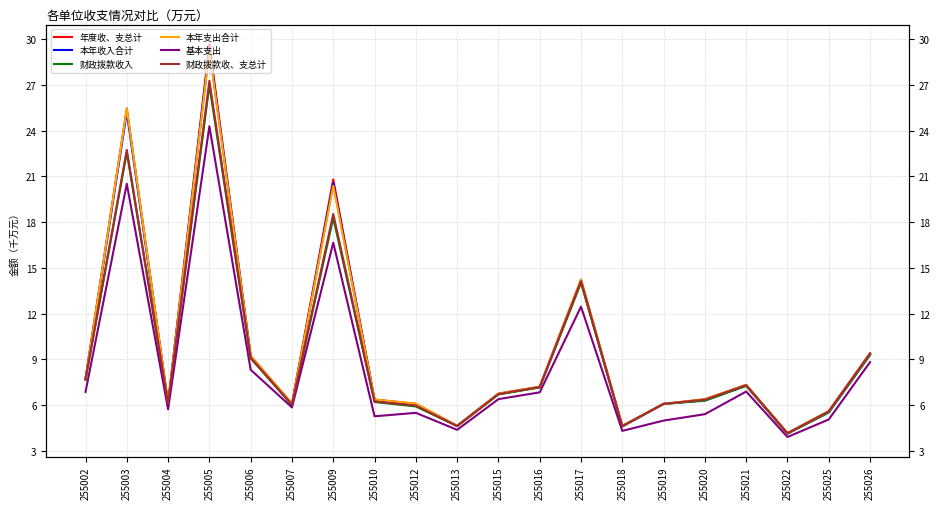

At which label does 财政拨款收入 first exceed 6?

255002